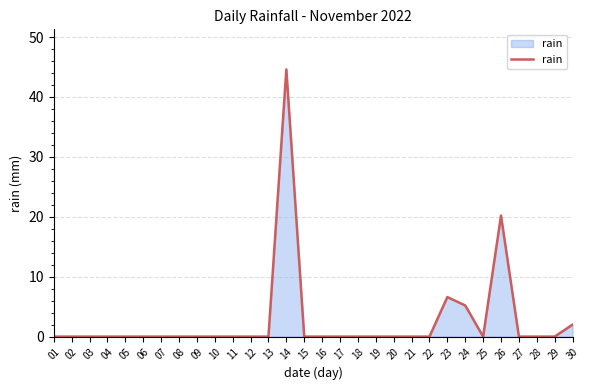

What is the average value?

2.6